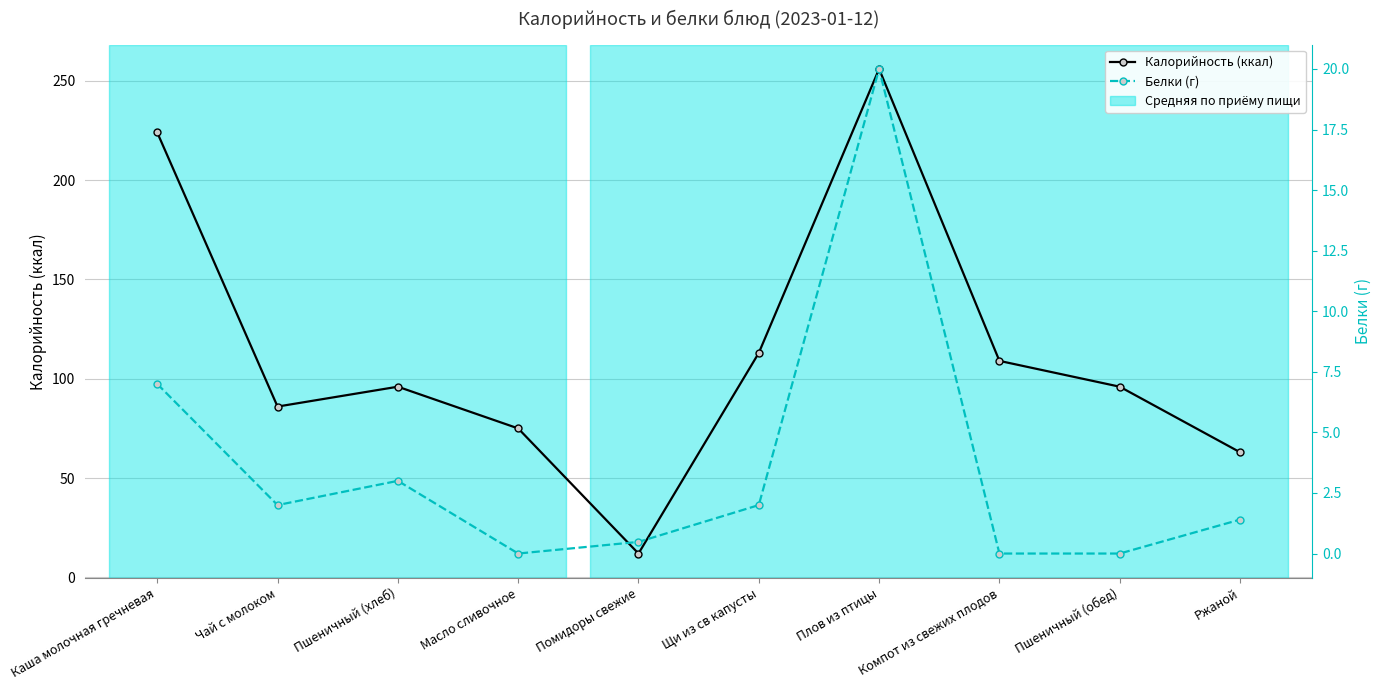

True or false: Калорийность (ккал) and Белки (г) cross at least once.

False